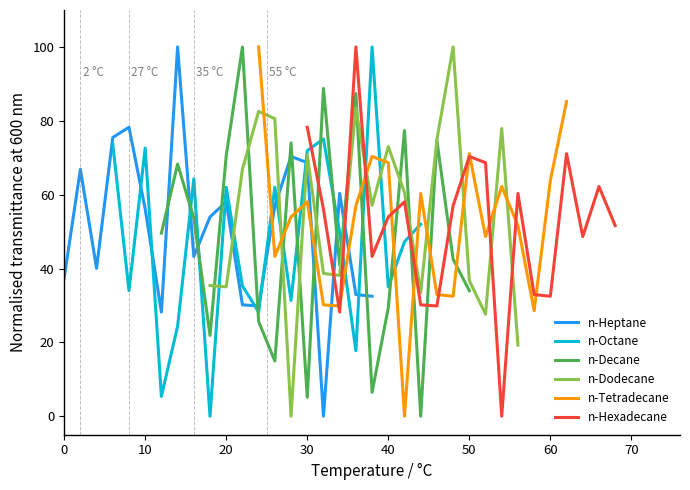

Reading left to right, list all the values displayed in this chart.

n-Heptane: 37.4	66.9	40.1	75.5	78.3	56.1	28.2	100.0	43.3	54.0	58.1	30.2	29.9	57.0	70.3	68.7	0.0	60.3	32.9	32.5
n-Octane: 73.7	34.0	72.6	5.4	24.4	64.3	0.0	62.0	35.3	28.2	62.0	31.3	71.9	75.1	49.7	17.7	100.0	35.0	47.3	52.0
n-Decane: 49.6	68.3	53.7	21.9	70.5	100.0	25.6	15.0	74.0	5.1	88.8	41.0	87.4	6.5	29.4	77.4	0.0	74.6	42.5	34.0
n-Dodecane: 35.4	35.0	66.9	82.6	80.6	0.0	70.8	38.7	38.1	83.5	57.1	73.0	60.6	33.5	74.9	100.0	36.7	27.6	77.9	19.3
n-Tetradecane: 100.0	43.3	54.0	58.1	30.2	29.9	57.0	70.3	68.7	0.0	60.3	32.9	32.5	71.1	48.7	62.2	51.6	28.6	63.8	85.2
n-Hexadecane: 78.3	56.1	28.2	100.0	43.3	54.0	58.1	30.2	29.9	57.0	70.3	68.7	0.0	60.3	32.9	32.5	71.1	48.7	62.2	51.6